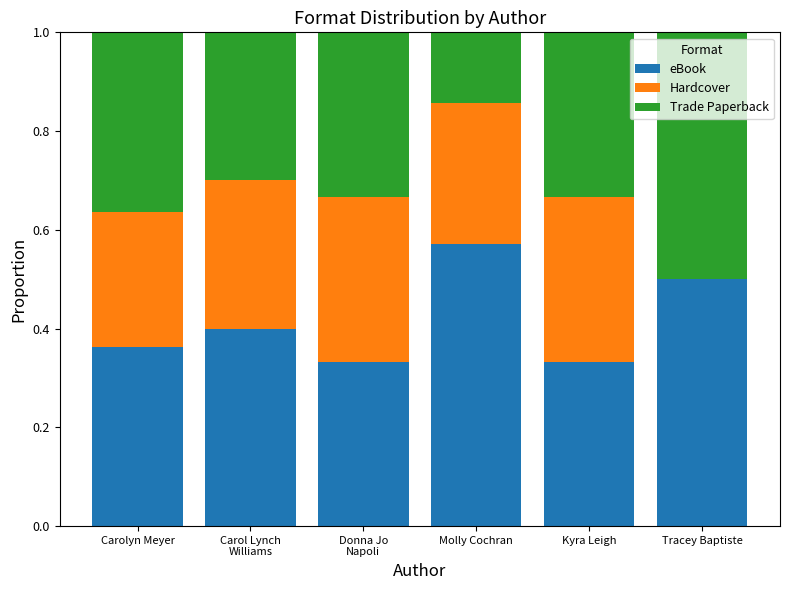

The value of eBook at Tracey Baptiste is 0.3. True or false?

False